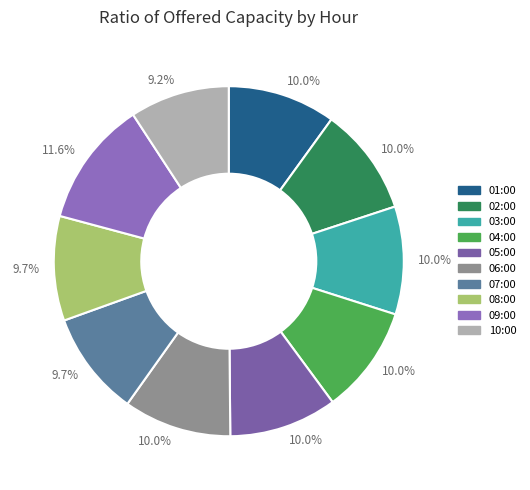

How many slices are in this pie chart?

10